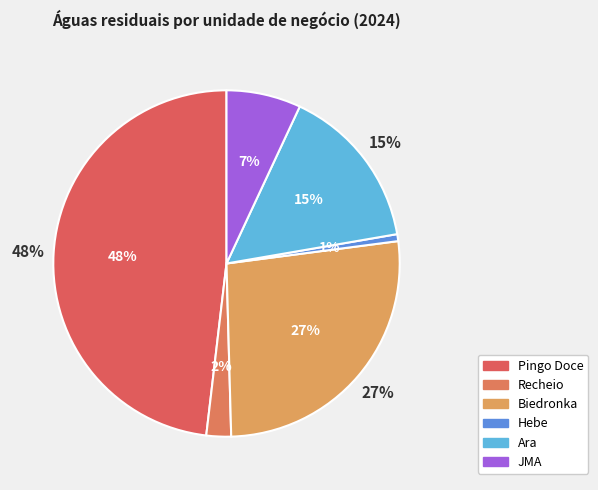

Combined, what portion of the pie is Biedronka and Hebe?

27.3%